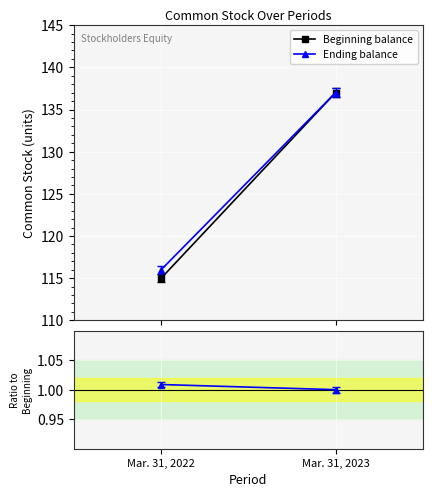

The Ending balance series shows 137.0 at Mar. 31, 2023. True or false?

True